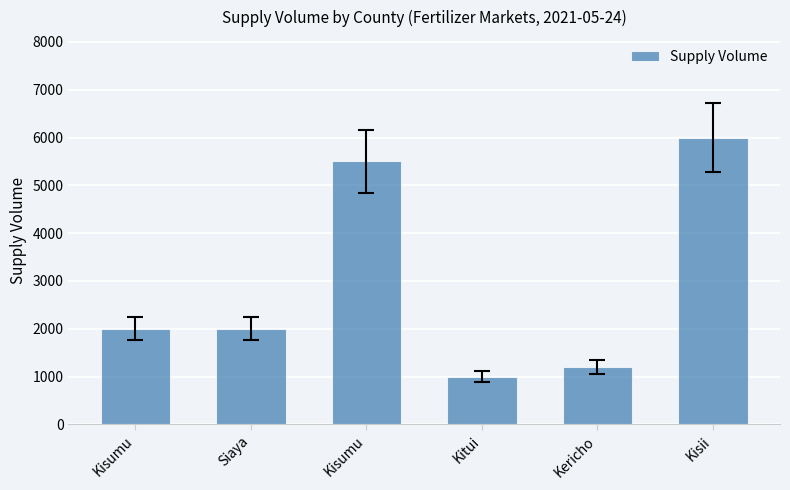

What is the label of the 6th bar from the left?

Kisii